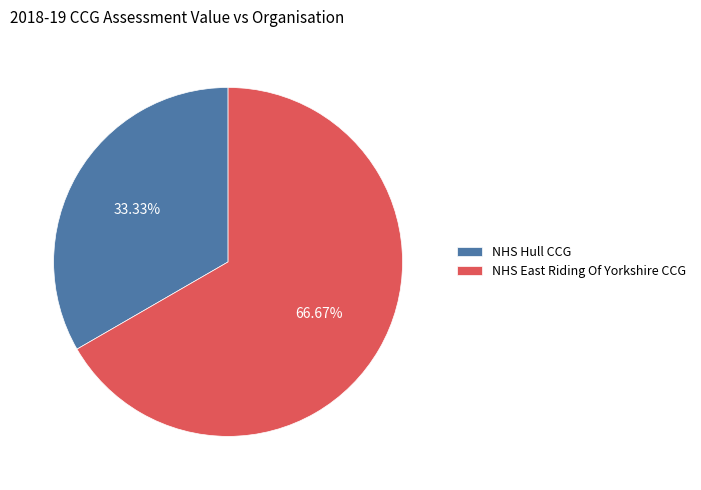

To the nearest percent, what is the difference between the NHS Hull CCG and NHS East Riding Of Yorkshire CCG slice percentages?

33%